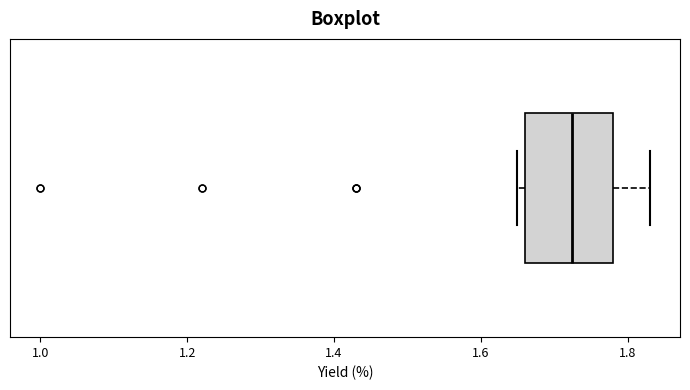

Where is the left edge of the box on the x-axis? The values are not printed on the chart, so give them approximately, as read against the axis.

1.66